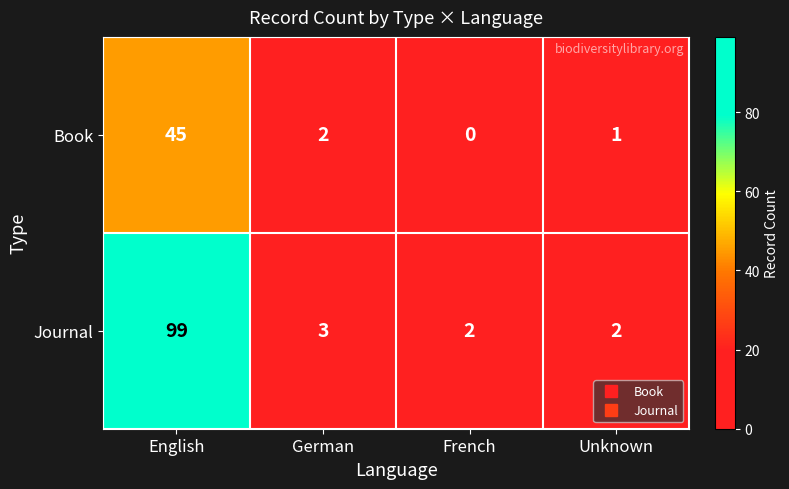

Which category has the lowest value in the Book series?

French